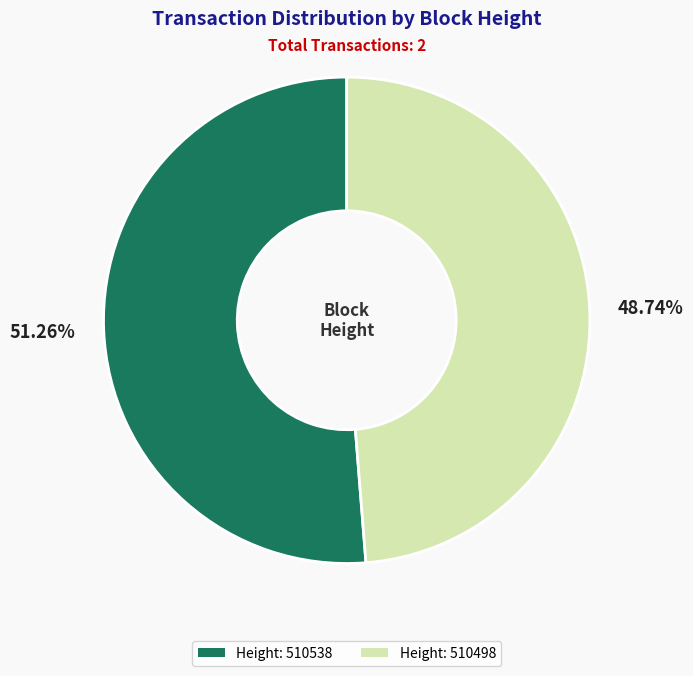

Count the number of slices in the pie.

2